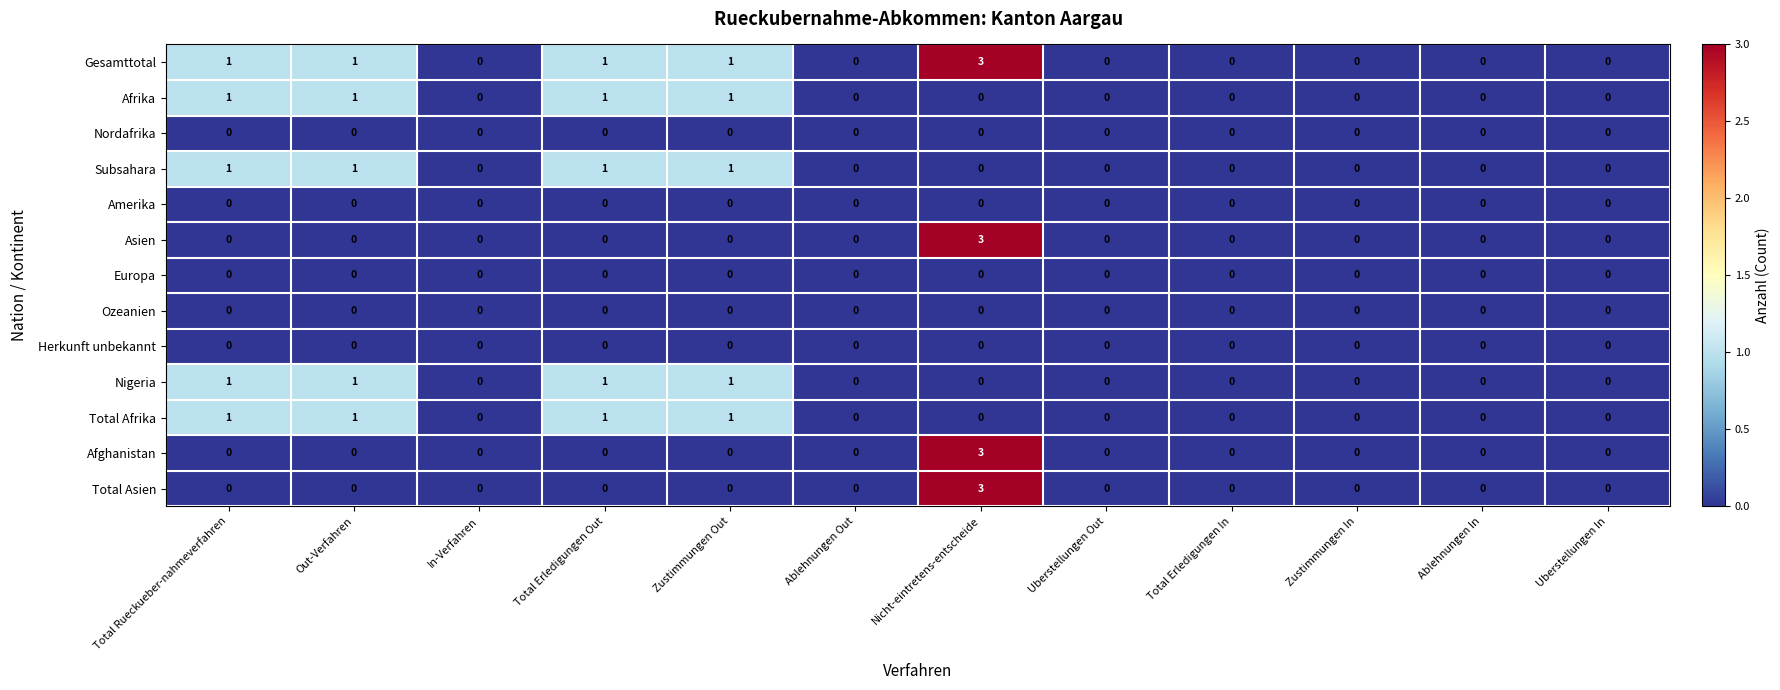

What is the approximate value of Asien at Nicht-eintretens-entscheide?

3